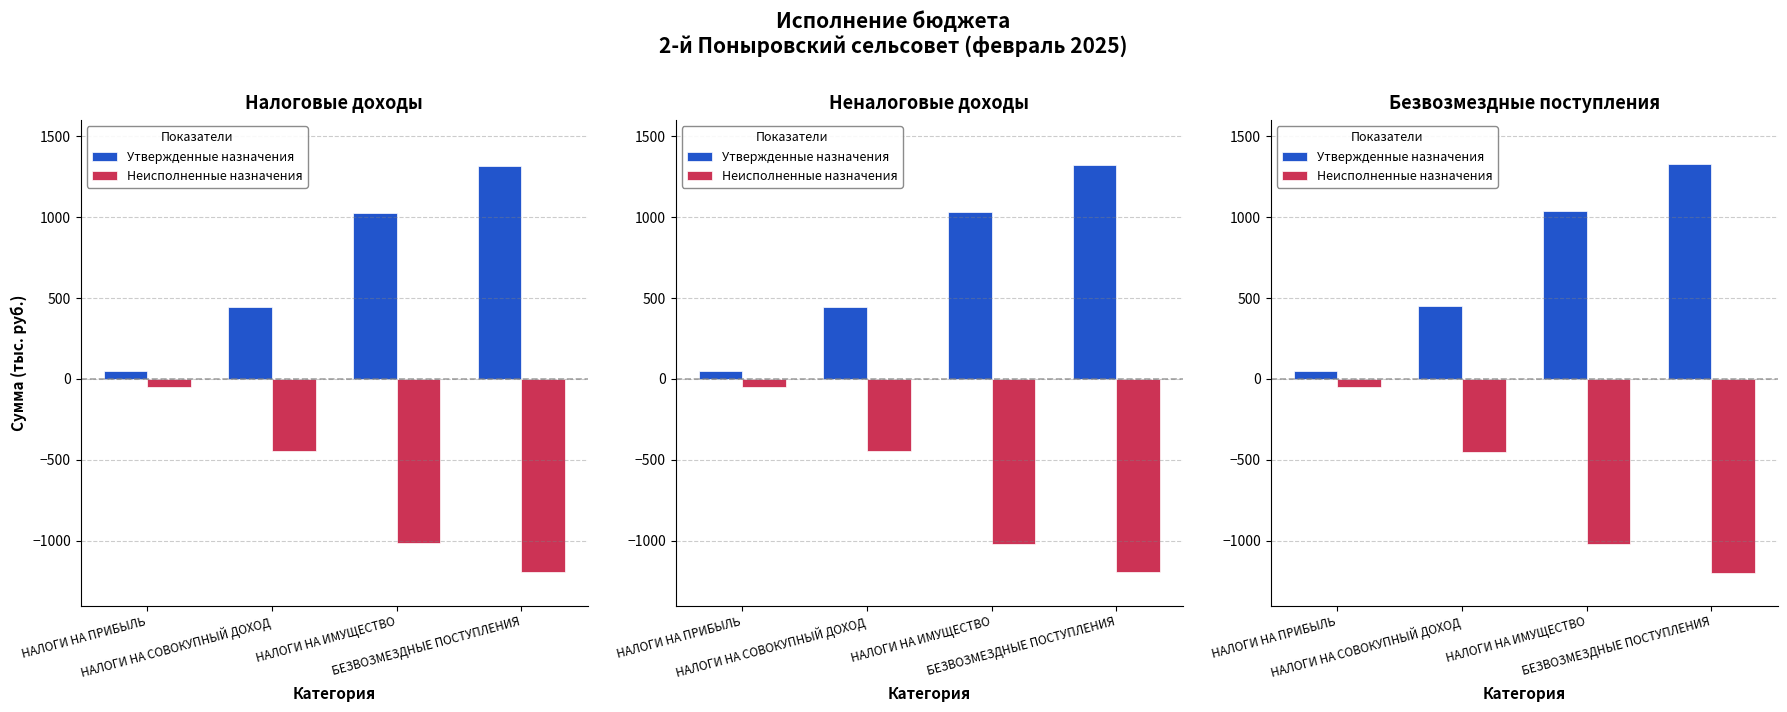

How many groups of bars are there?

4